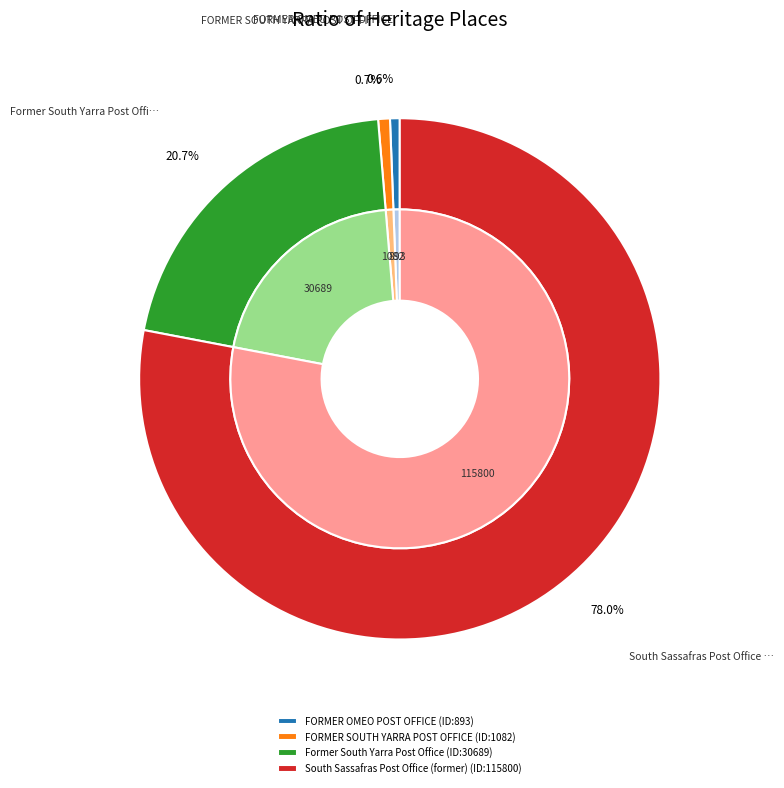

Do FORMER SOUTH YARRA POST OFFICE and South Sassafras Post Office (former) together represent more than half of the pie?

Yes